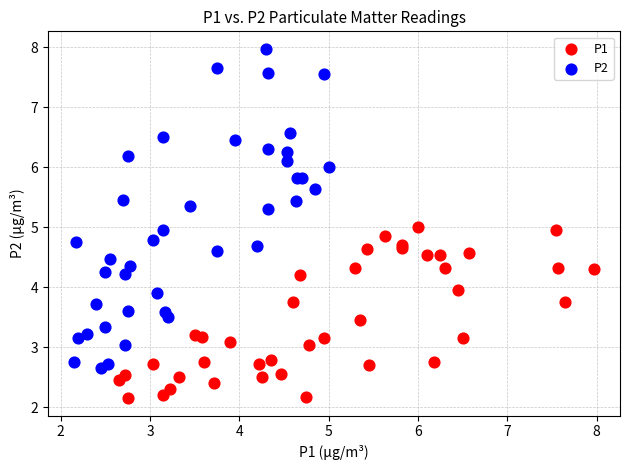

Which series reaches the maximum Y coordinate?

P2